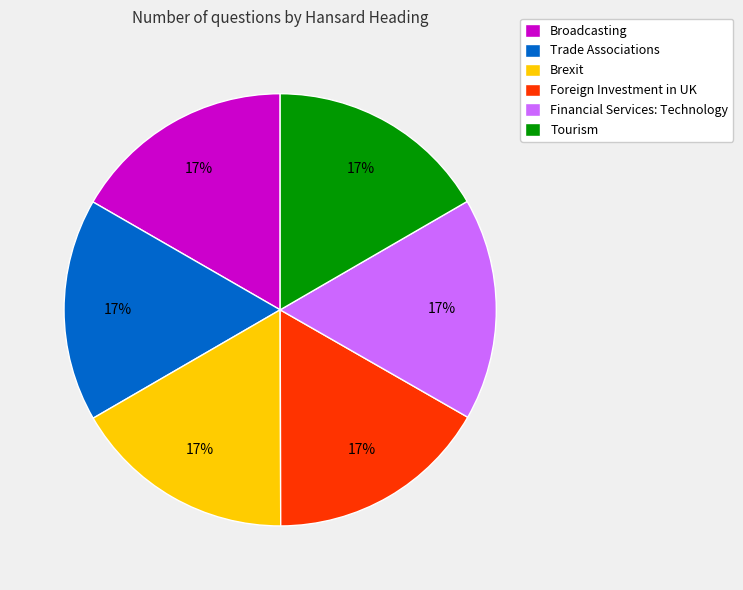

Is it true that Foreign Investment in UK is 3% of the pie?

False